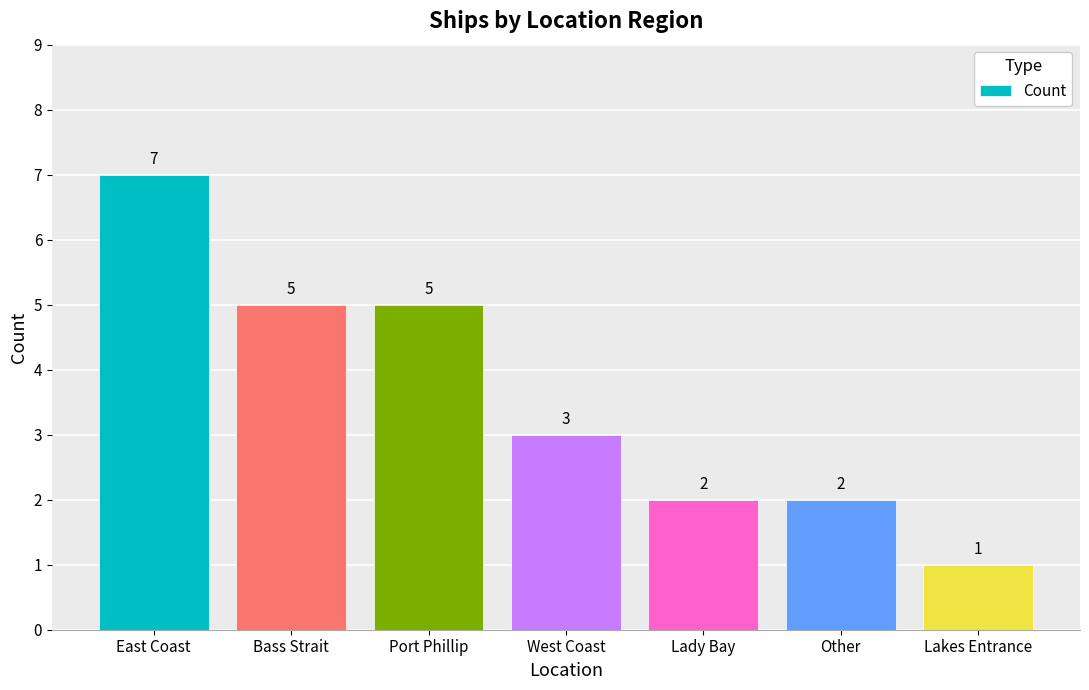

What value does the data have at Port Phillip?

5